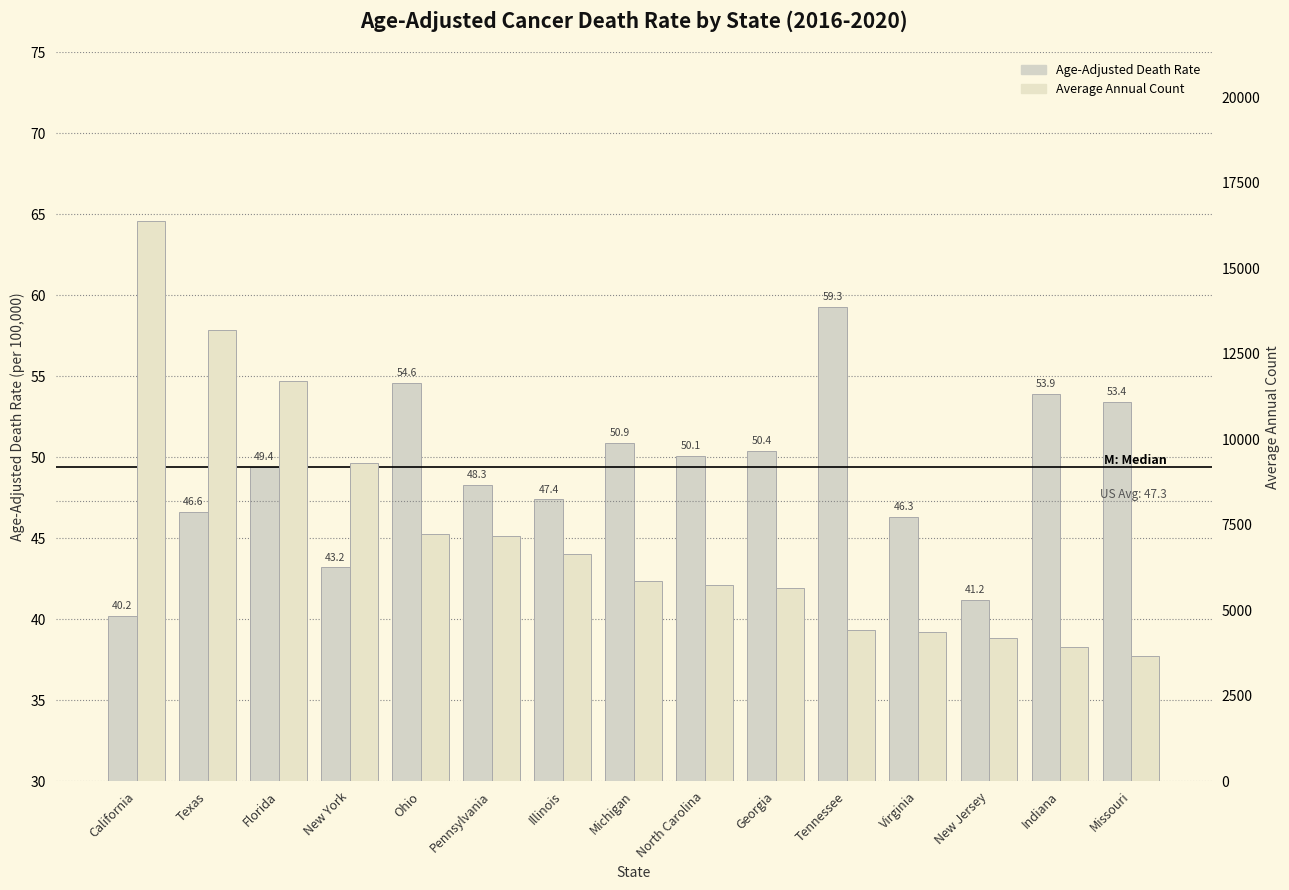

What is the difference between the highest and lowest values at New Jersey?

4156.8